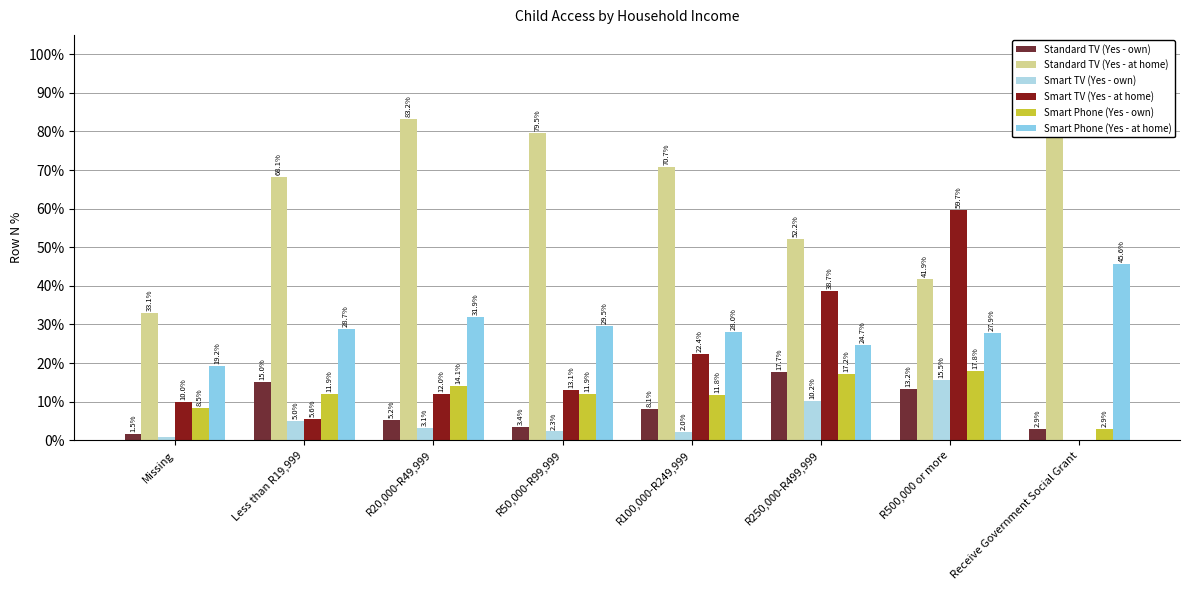

At Missing, list the series in order from largest to smallest.

Standard TV (Yes - at home), Smart Phone (Yes - at home), Smart TV (Yes - at home), Smart Phone (Yes - own), Standard TV (Yes - own), Smart TV (Yes - own)